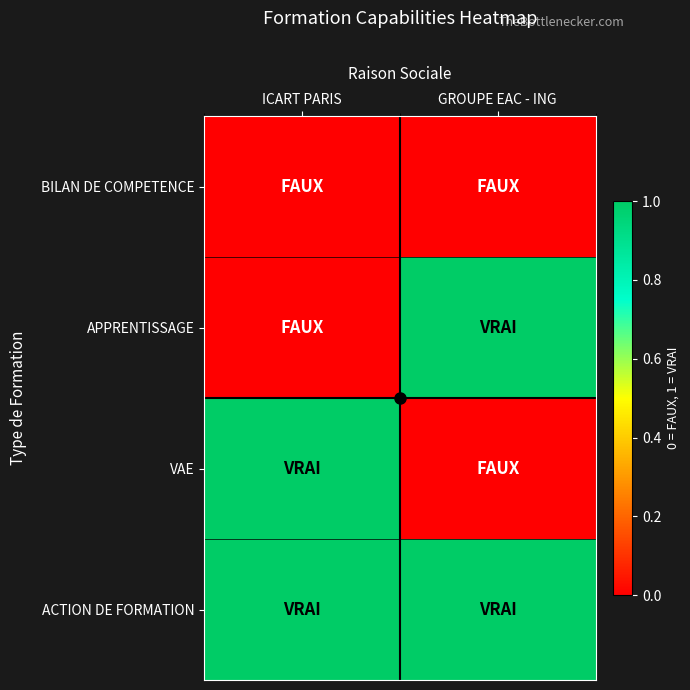

Which has a higher value, GROUPE EAC - ING or ICART PARIS?

GROUPE EAC - ING